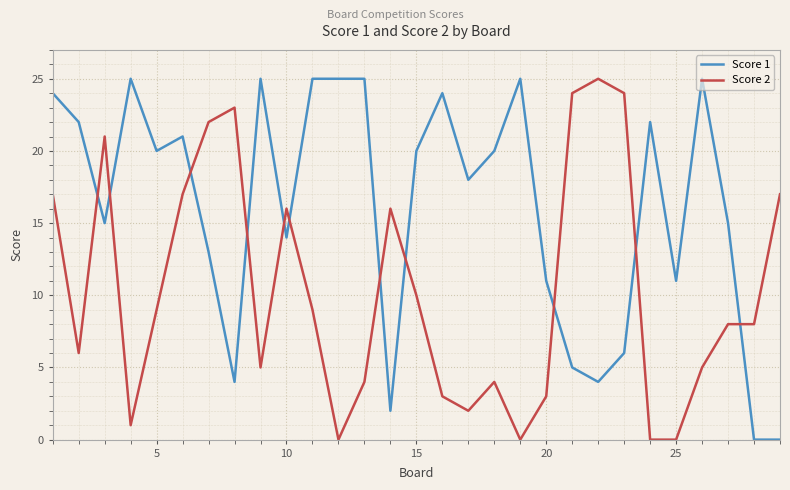

How many times do Score 2 and Score 1 cross each other?

11